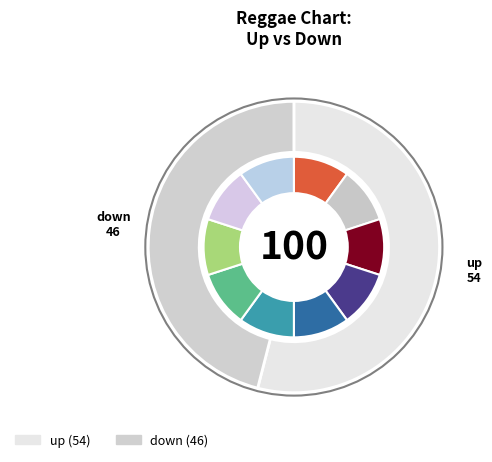

What percentage do down and up together represent?

100.0%